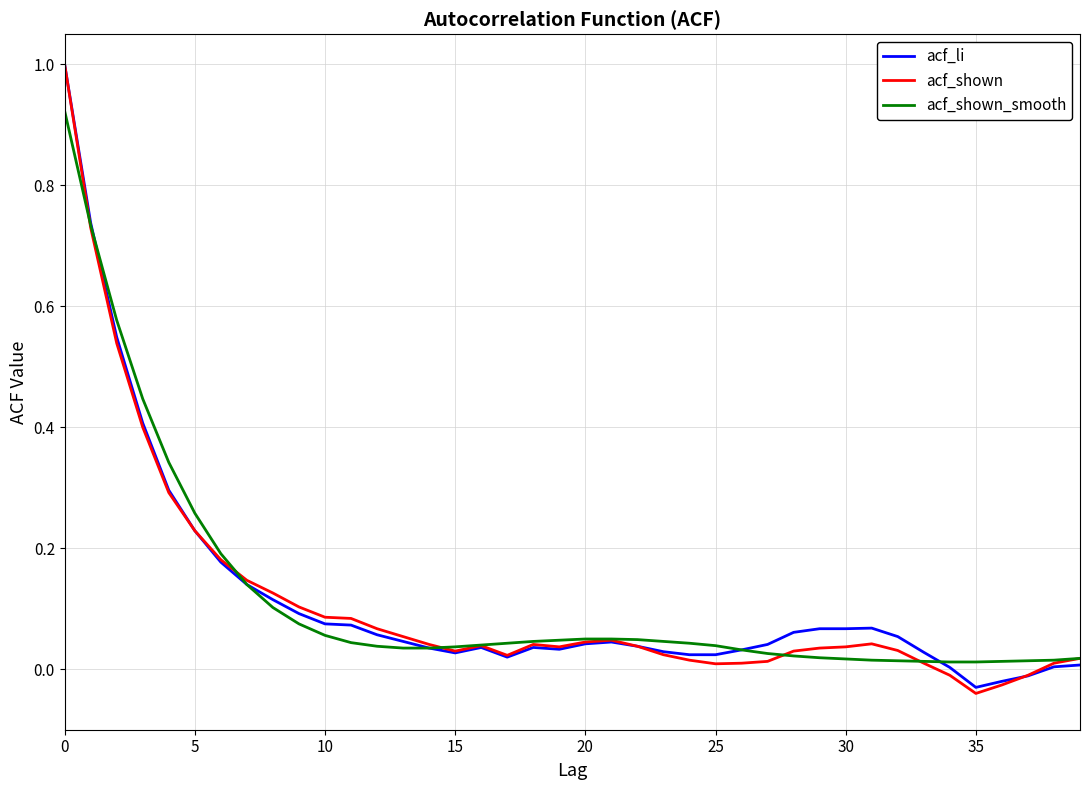

What is the highest value of the acf_shown series?

1.0